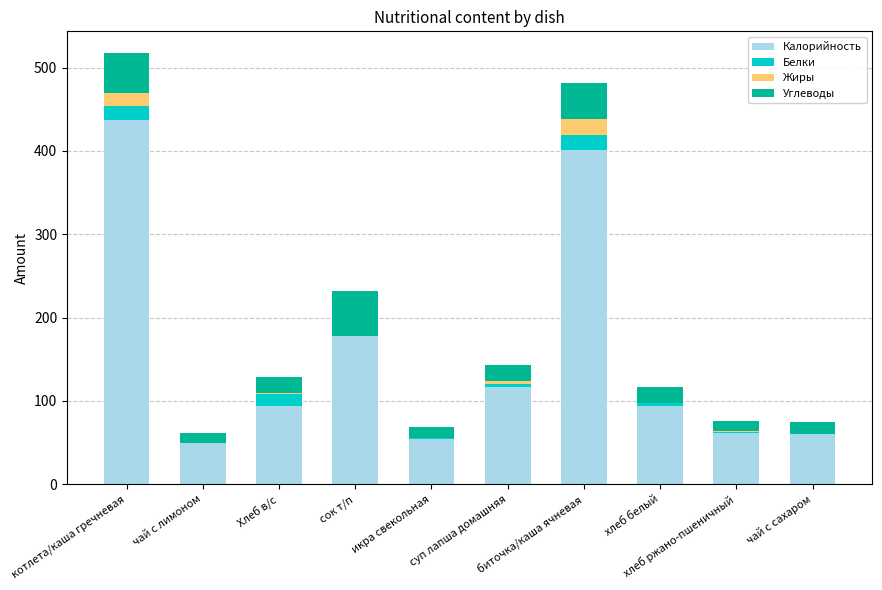

Are the bars horizontal?

No